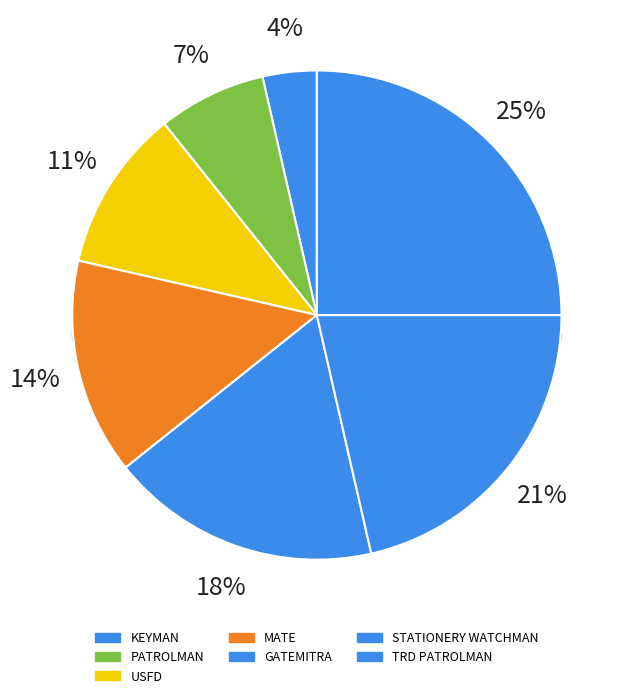

Does GATEMITRA account for over 50% of the chart?

No